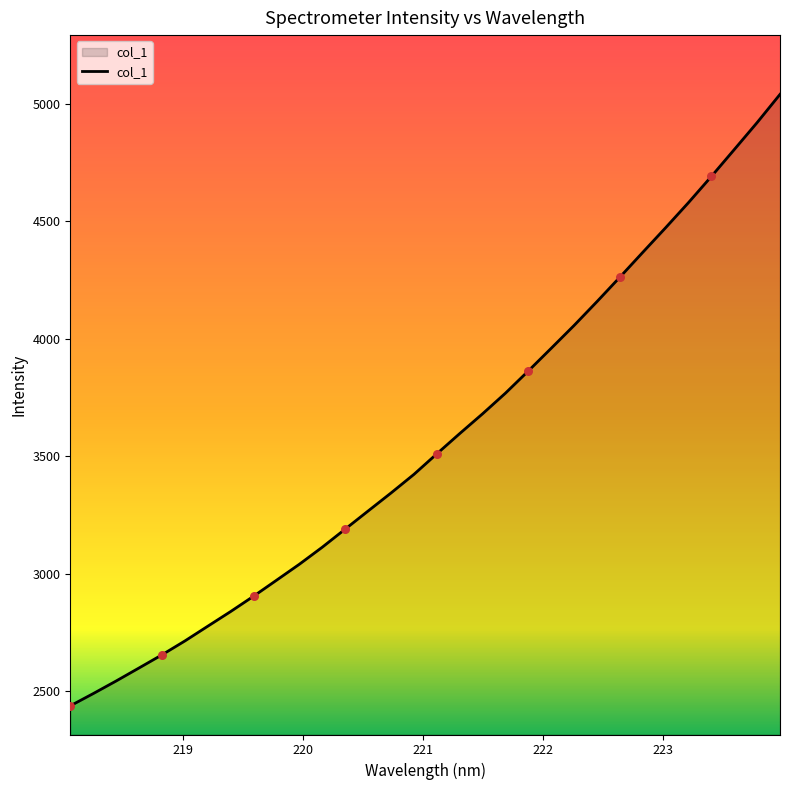

What is the maximum value shown in the chart?

5040.0